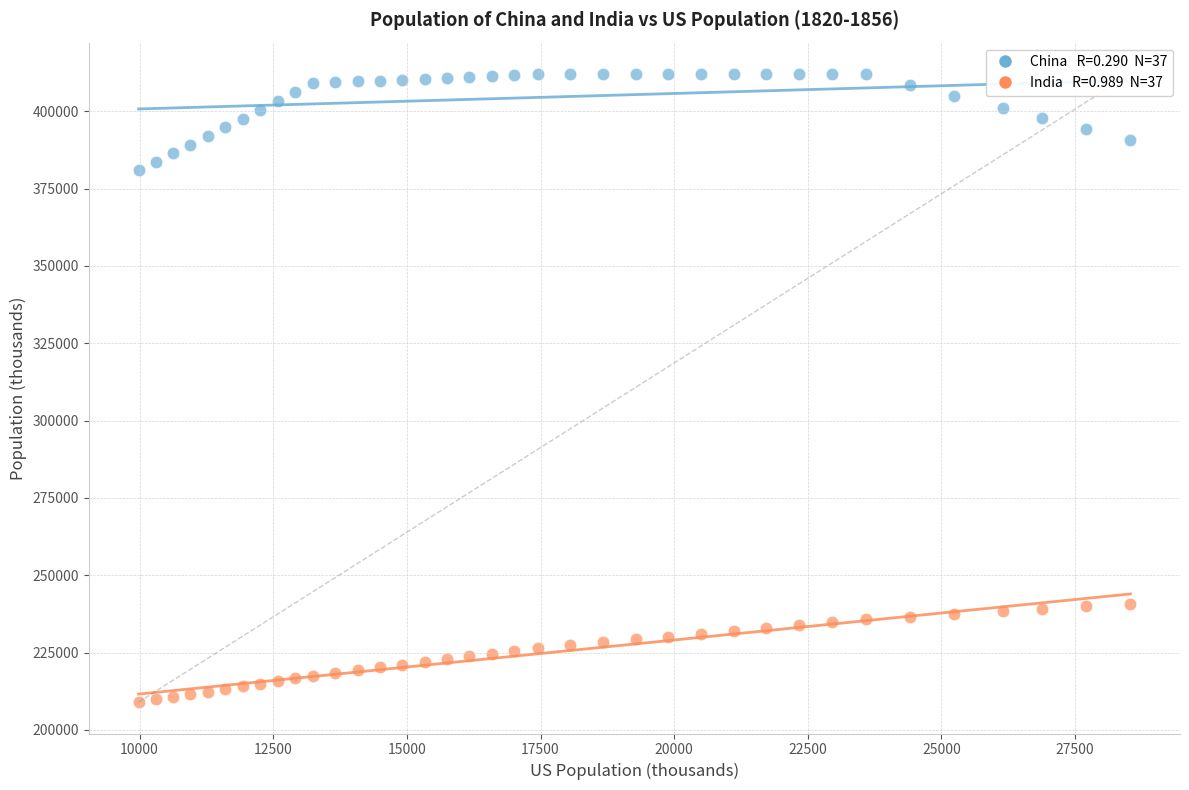

Across all data points, what is the range of Y values (max minus min)?

203000